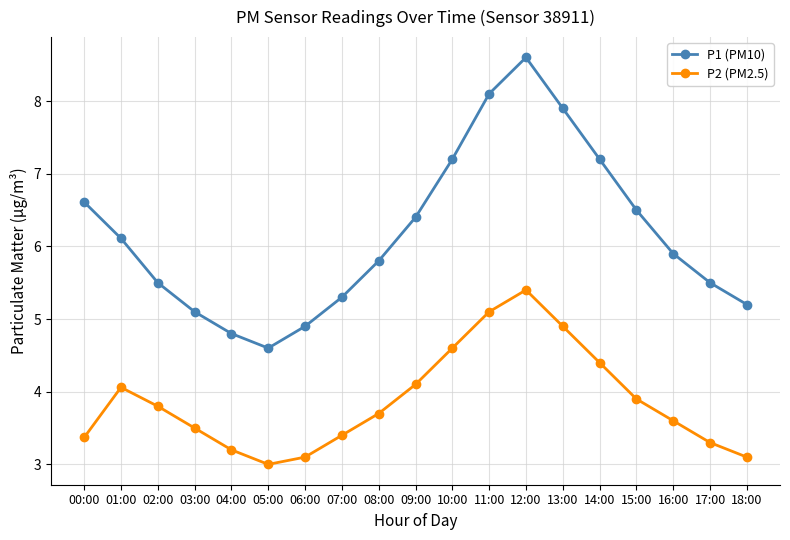

What value does the P2 (PM2.5) series have at 10:00?

4.6